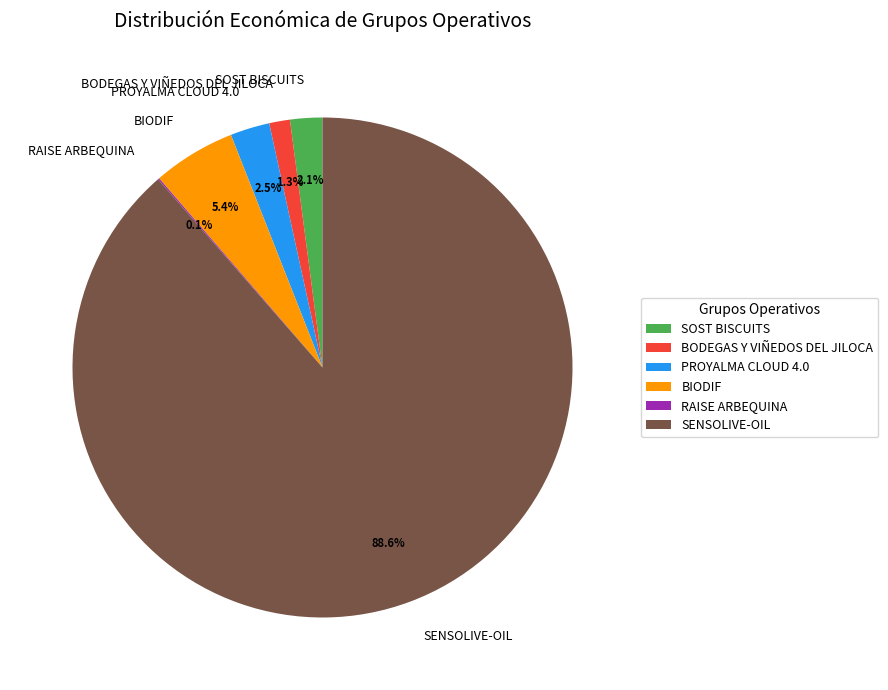

Approximately how many times larger is the value at SOST BISCUITS compared to PROYALMA CLOUD 4.0?

0.8